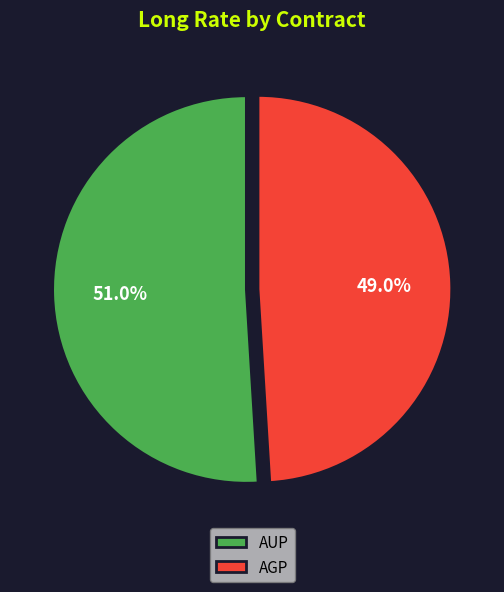

Between AGP and AUP, which is larger?

AUP